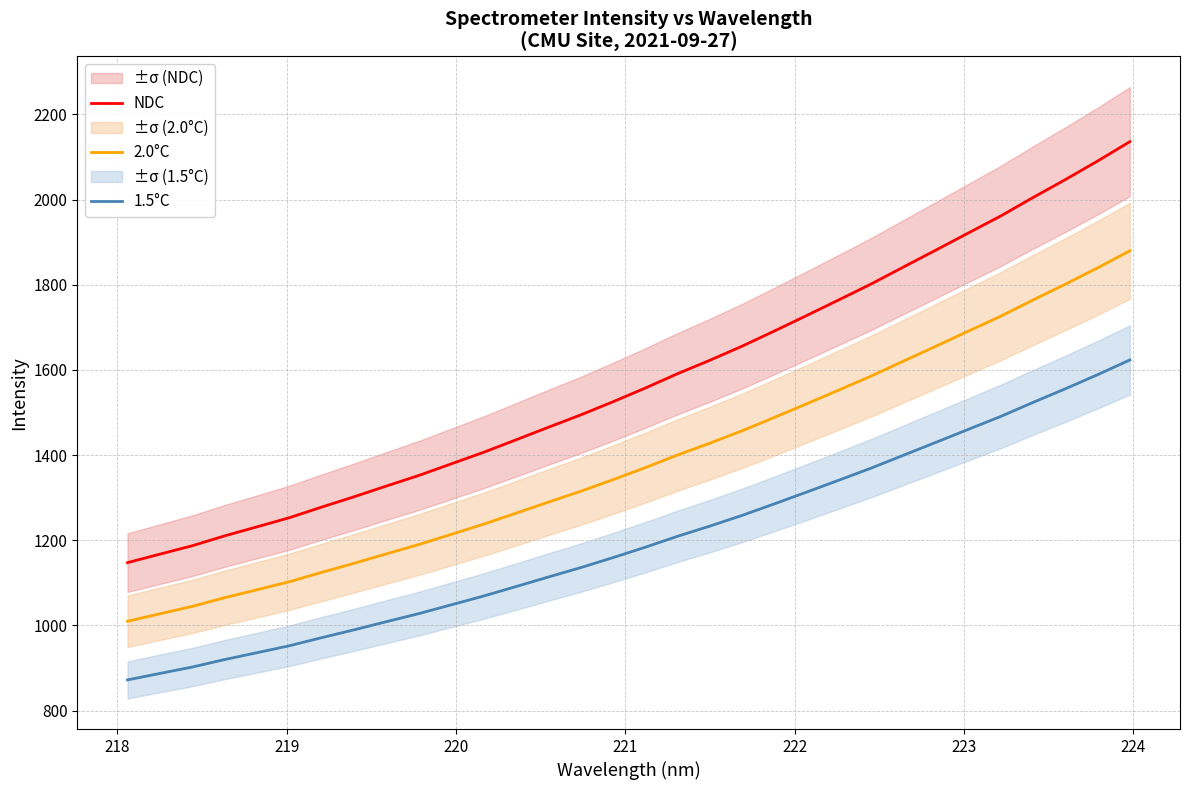

What is the greatest value displayed?

2136.1